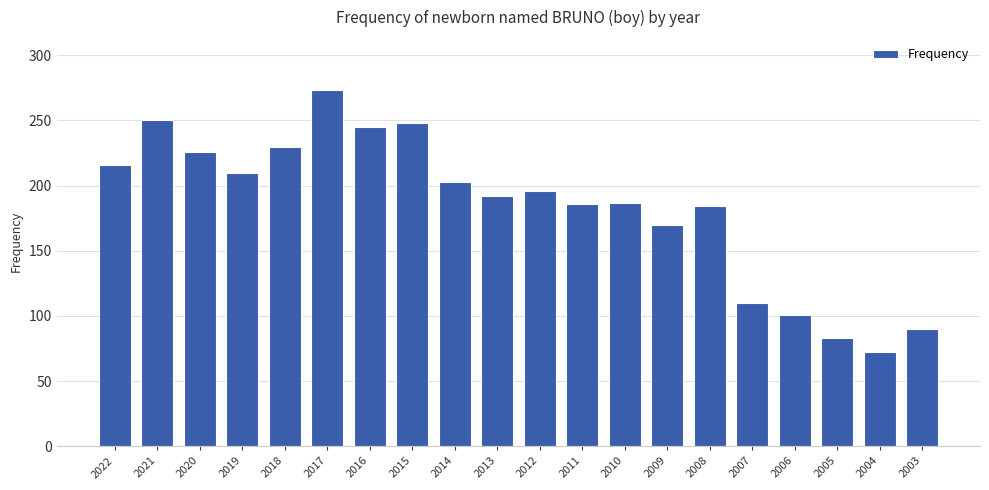

At which category does the chart reach its minimum across all series?

2004